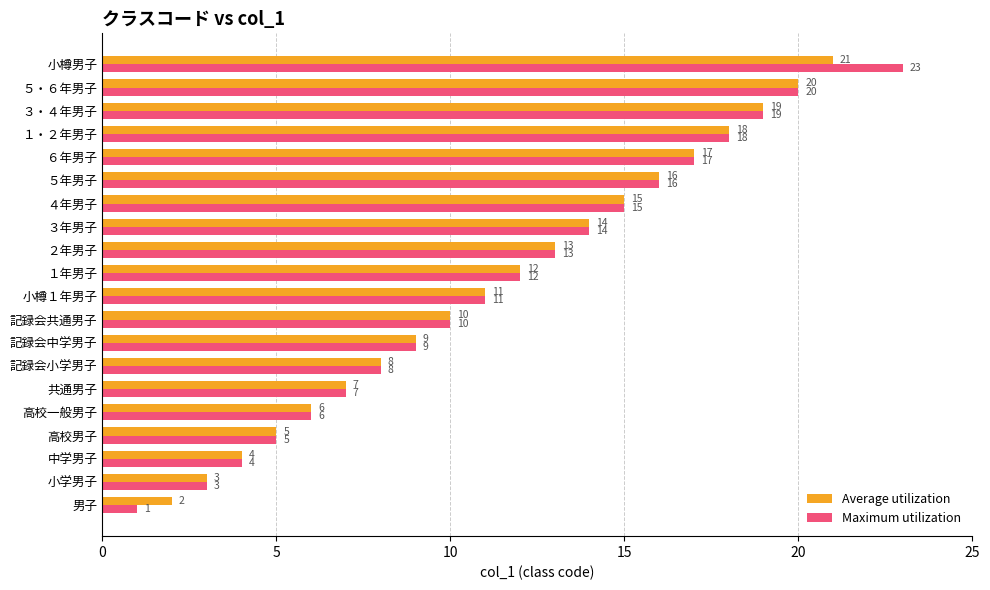

Which series has the largest total across all categories?

Maximum utilization